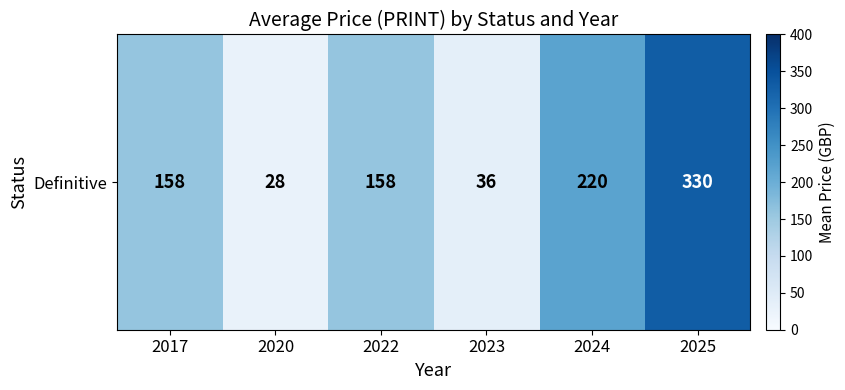

Approximately how many times larger is the value at 2025 compared to 2022?

2.1